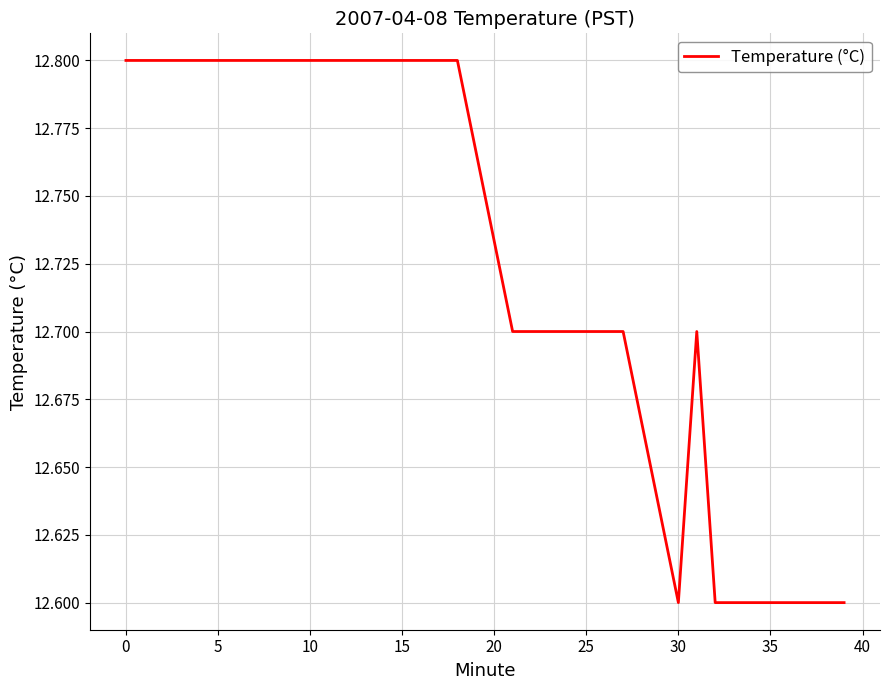

Is this an area chart (filled region under the line)?

No